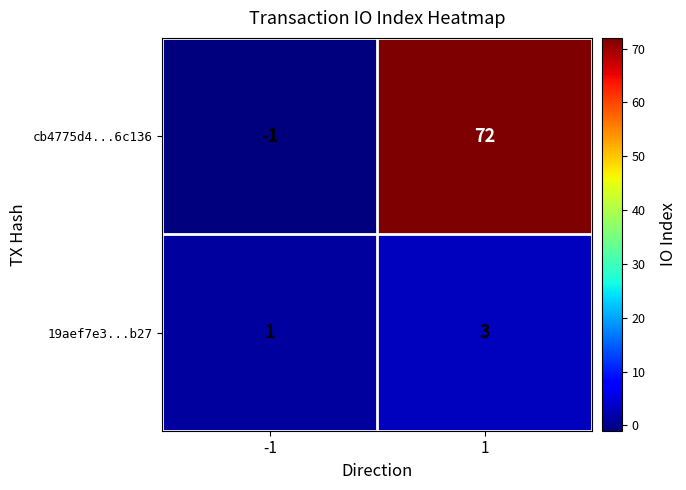

What is the sum of all cb4775d4...6c136 values?

71